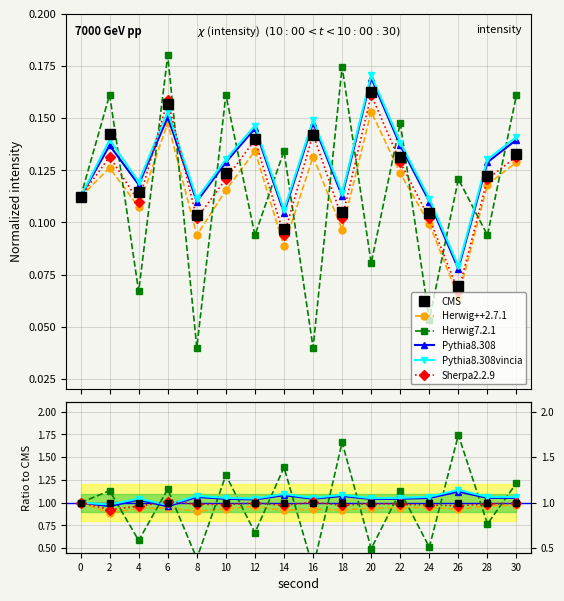

Does the chart have visible grid lines?

Yes